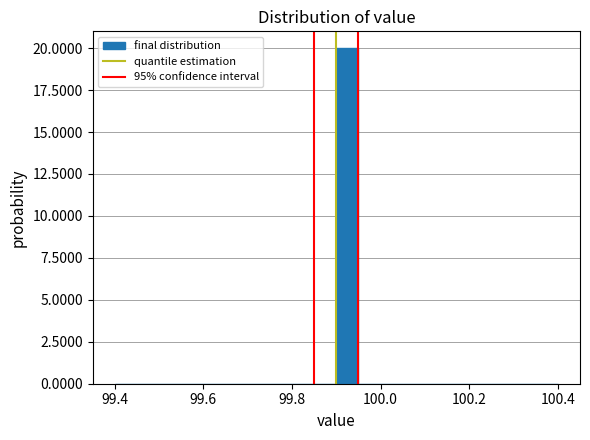

Read against the x-axis, roughly where is the centre of the tallest bar?

99.92